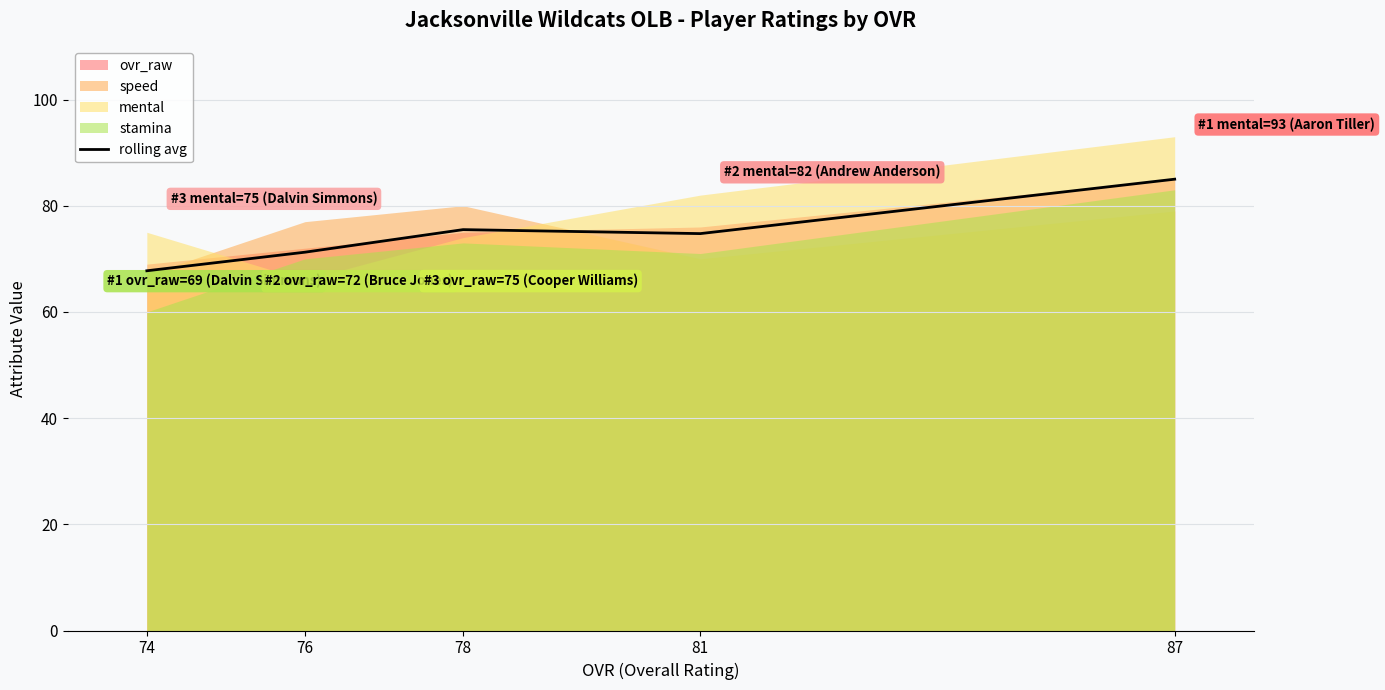

Where does the data first go above 74?

78